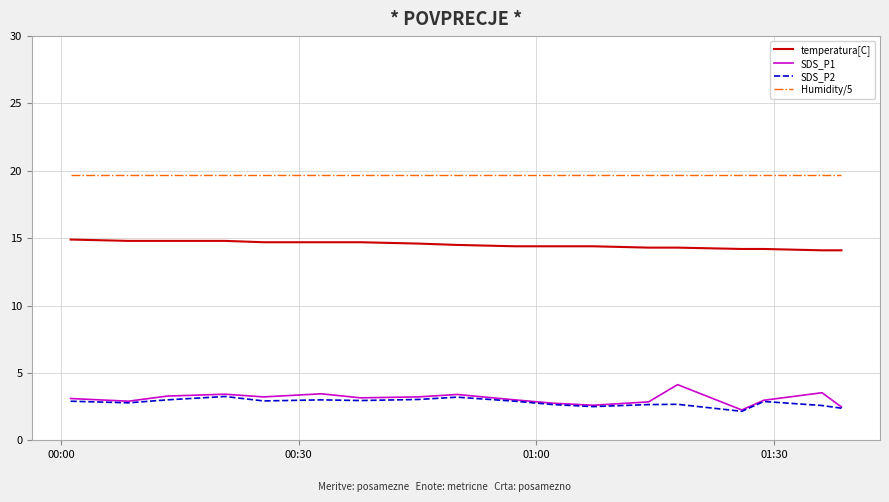

True or false: SDS_P1 and Humidity/5 cross at least once.

False